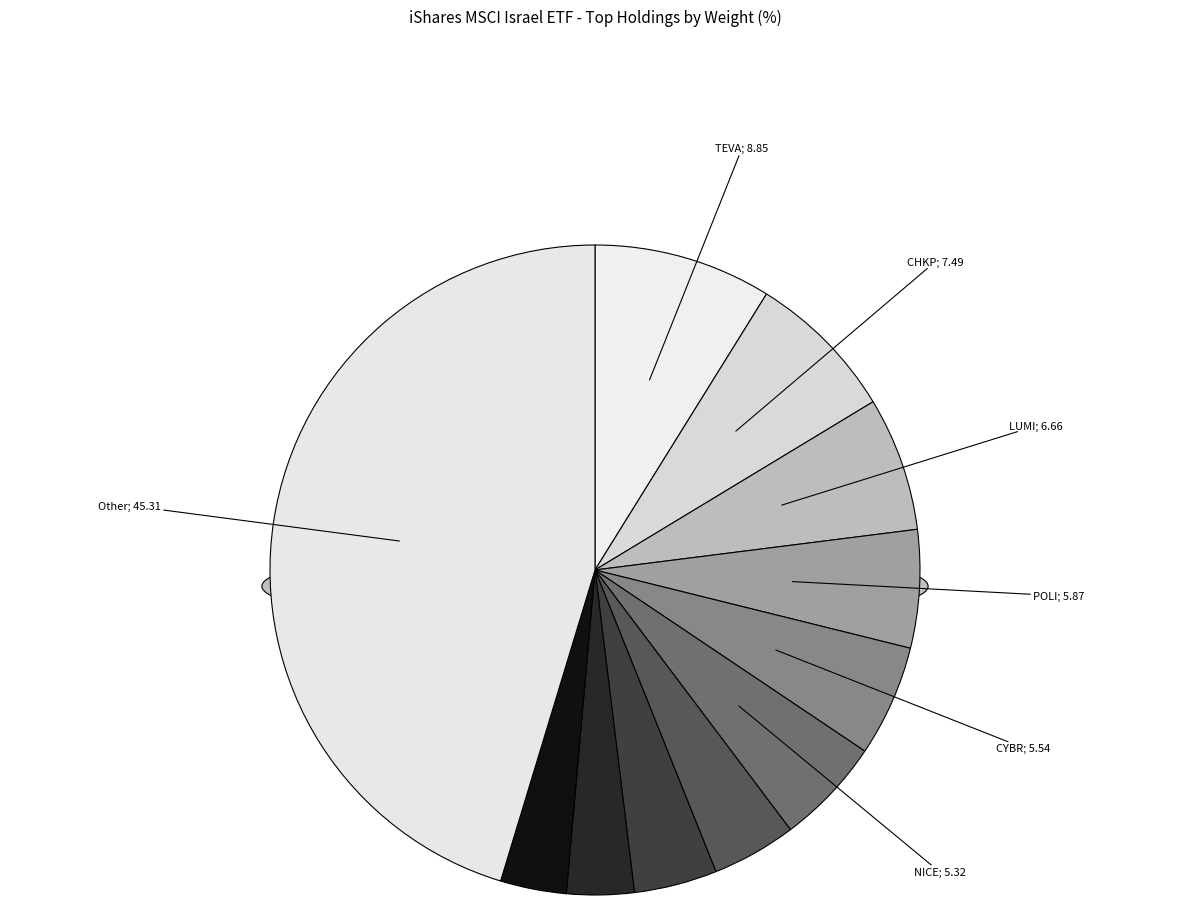

To the nearest percent, what is the combined percentage of POLI and SAE?

8%